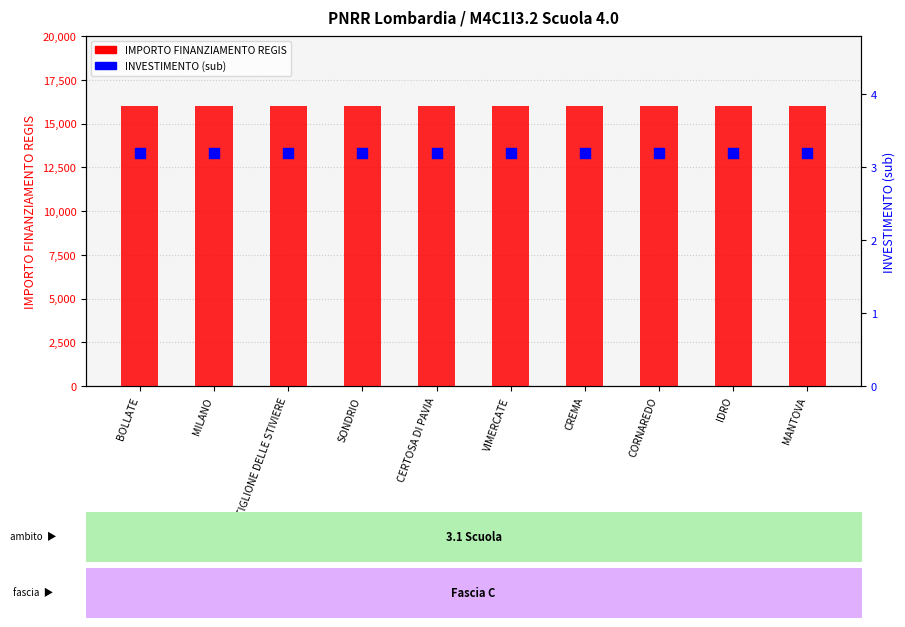

Which series reaches the maximum Y coordinate?

IMPORTO FINANZIAMENTO REGIS